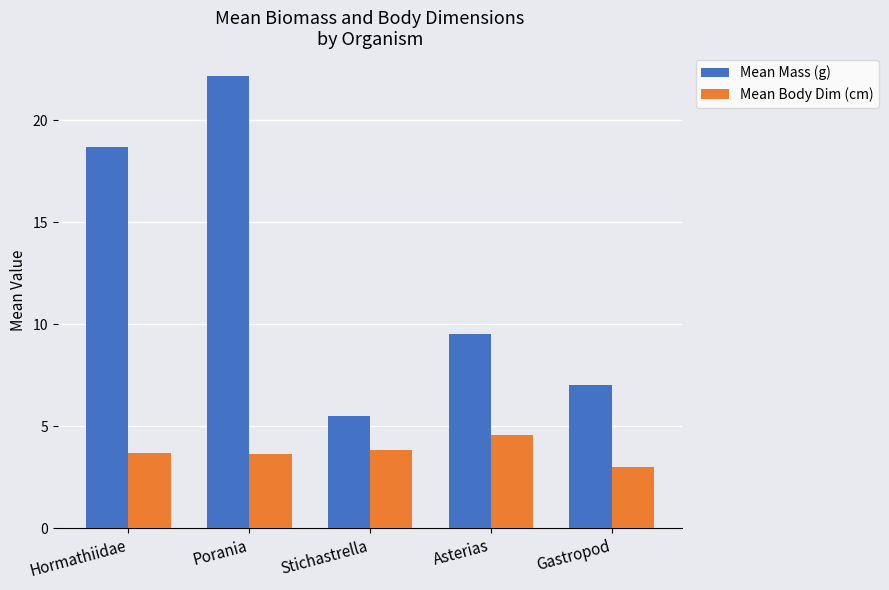

What is the greatest value displayed?

22.2